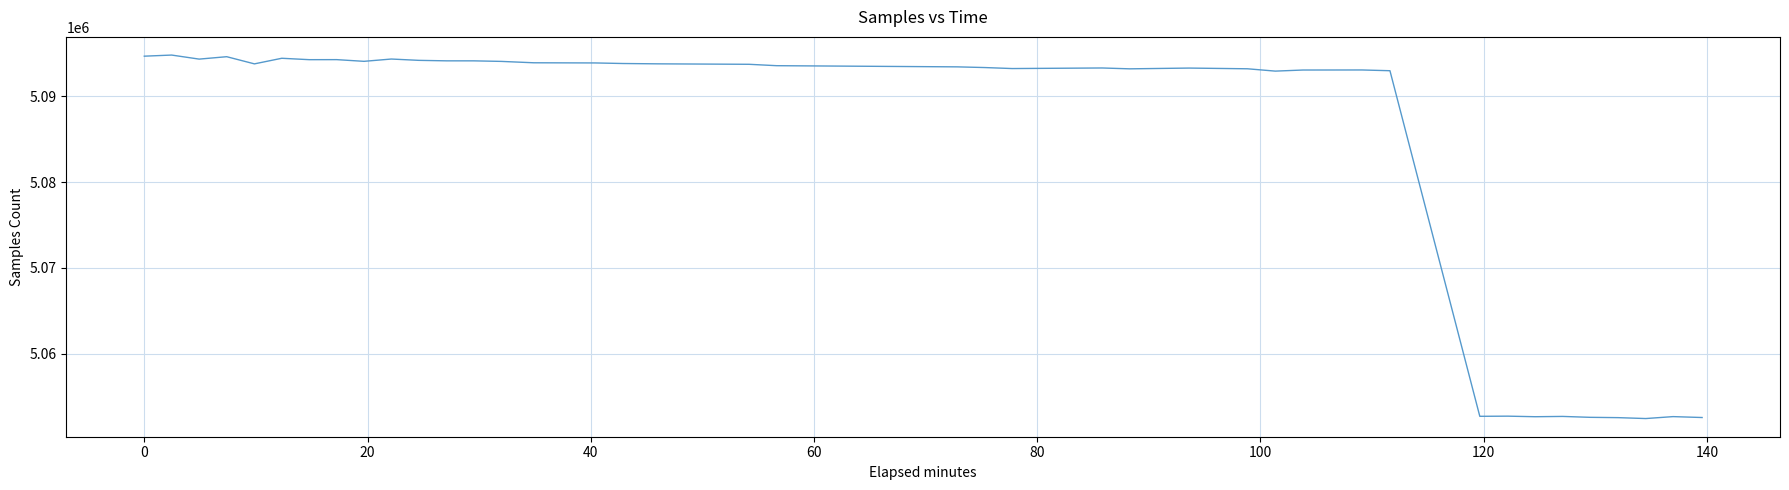

What is the smallest value displayed?

5052433